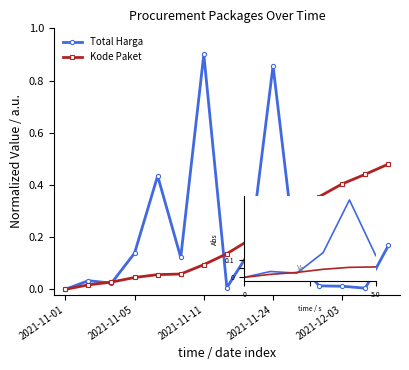

Rank the series by their maximum value, from lowest to highest.

Kode Paket, Total Harga